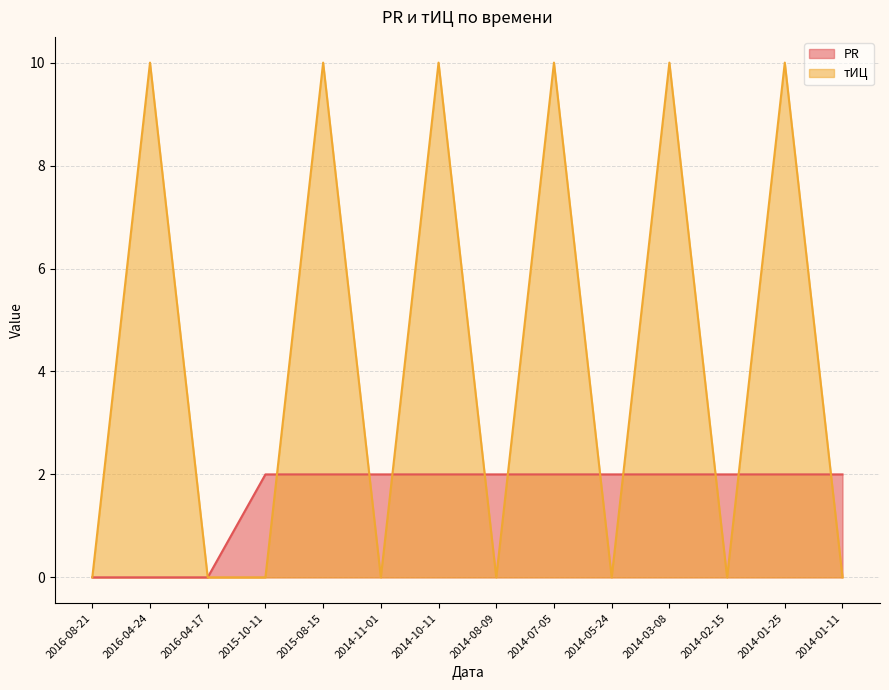

What is the difference between the highest and lowest values at 2015-10-11?

2